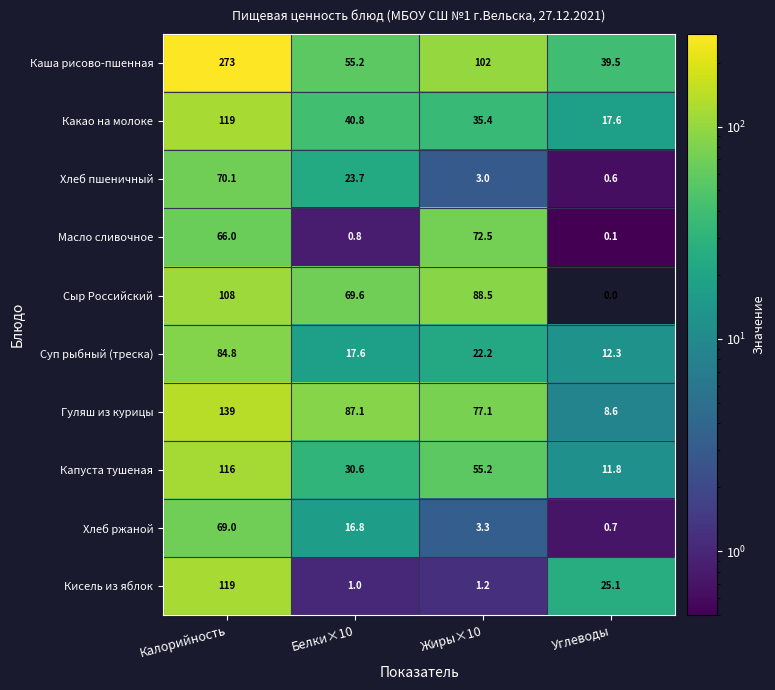

What is the maximum value shown in the chart?

273.0